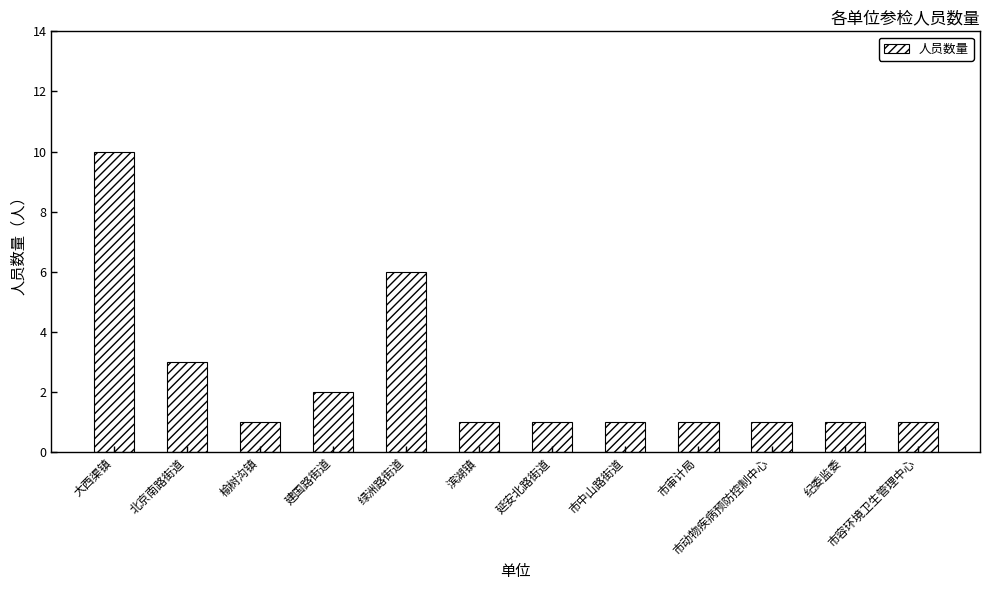

The chart shows a value of 10 at 大西渠镇. True or false?

True